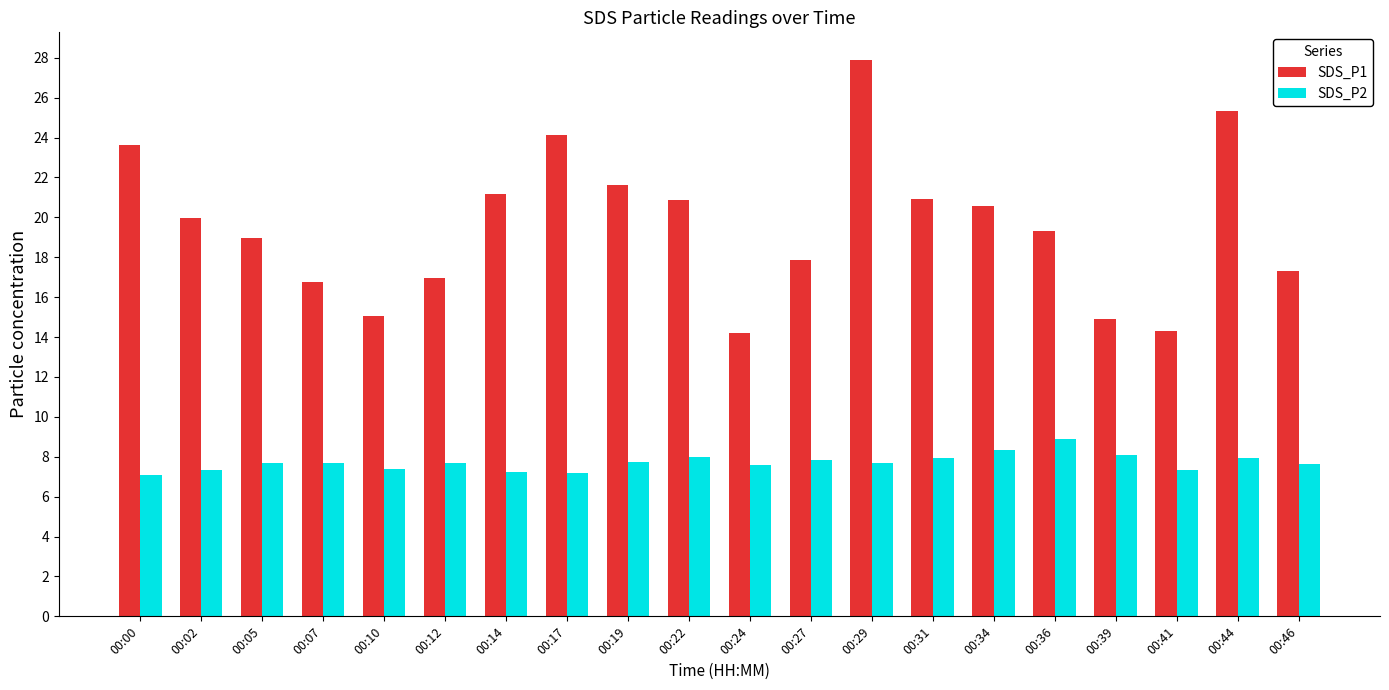

Rank the series at 00:34 from highest to lowest value.

SDS_P1, SDS_P2